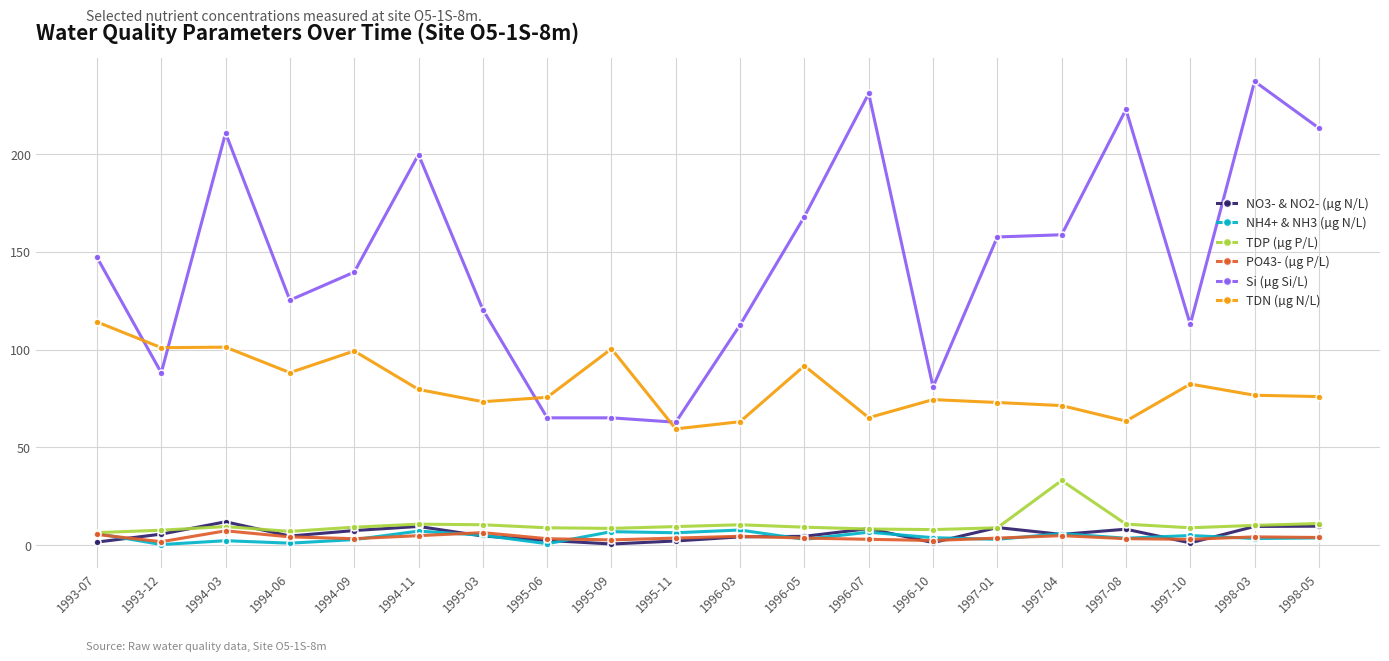

Which category has the highest value across all series?

1998-03